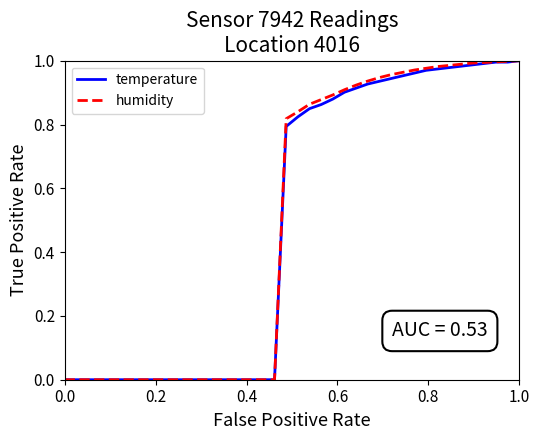

True or false: humidity has more than 0 interior local peaks.

False